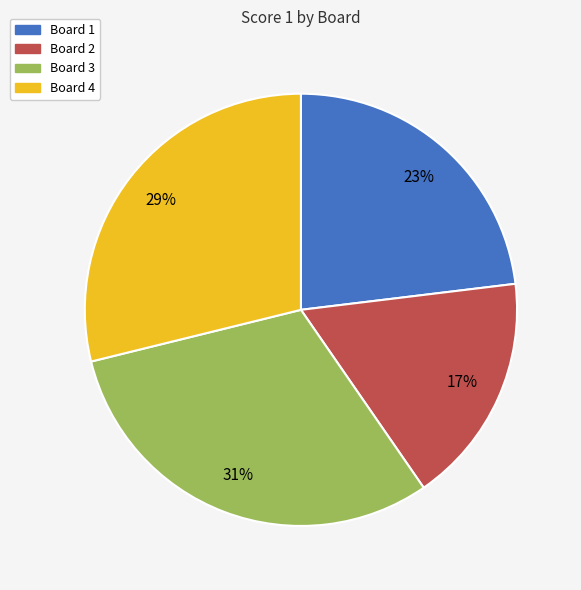

True or false: Board 4 accounts for 29% of the total.

True